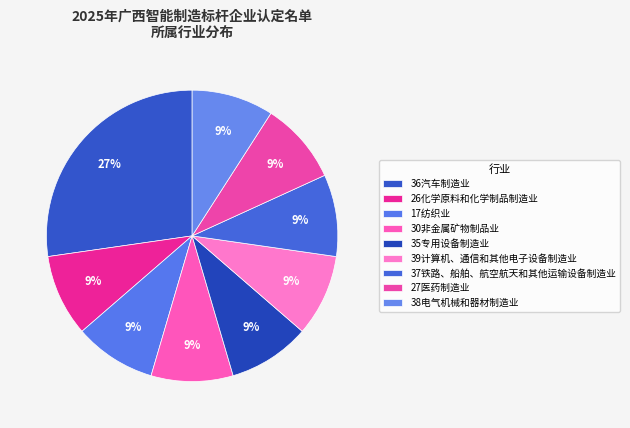

How many segments does this pie chart have?

9